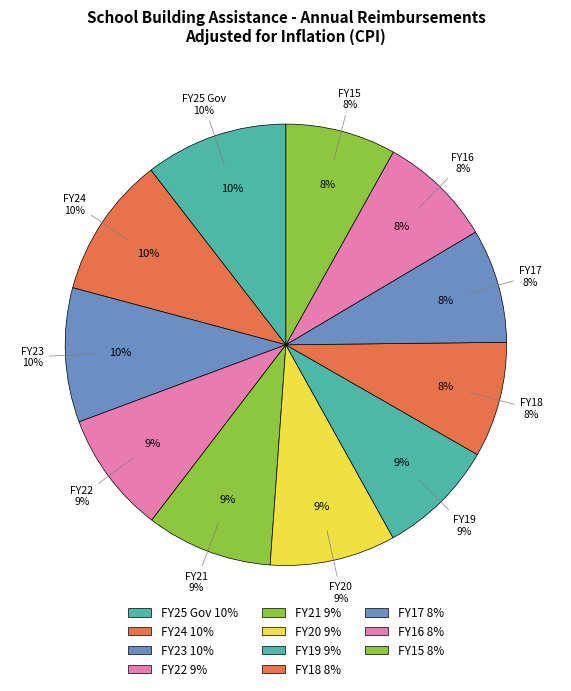

How many slices are in this pie chart?

11